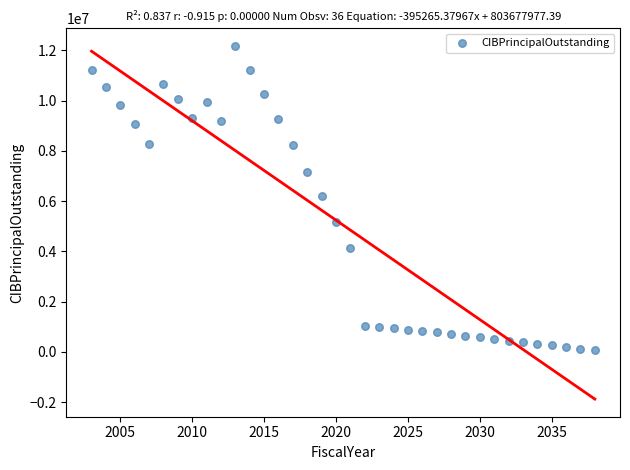

What is the range of Y values (max minus min)?

12105000